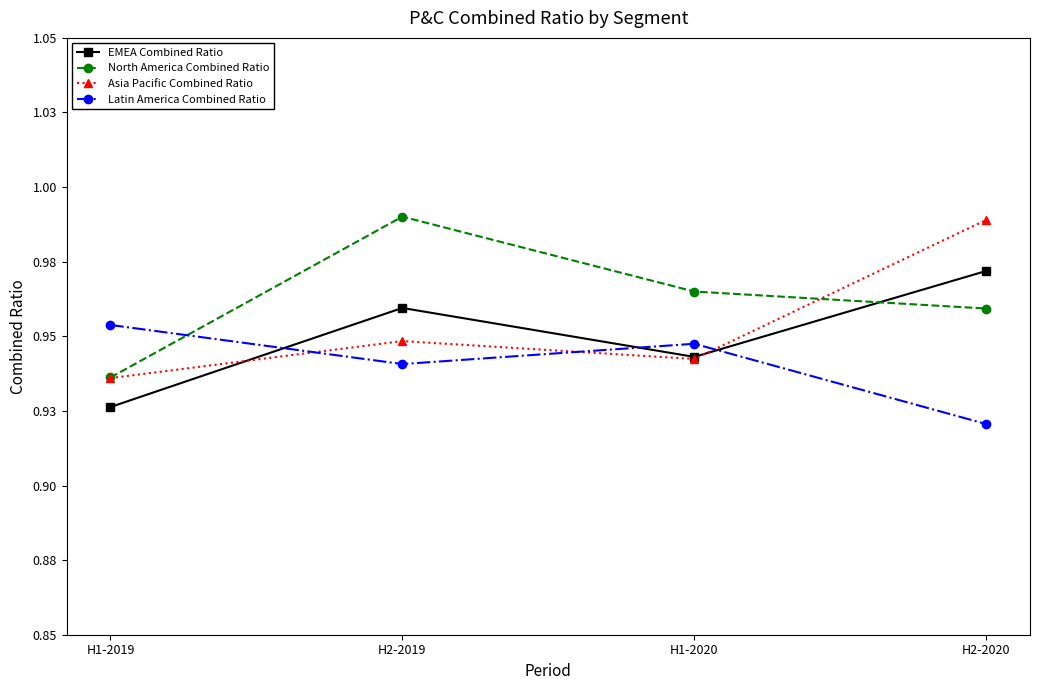

What are all the series names shown in the legend?

EMEA Combined Ratio, North America Combined Ratio, Asia Pacific Combined Ratio, Latin America Combined Ratio